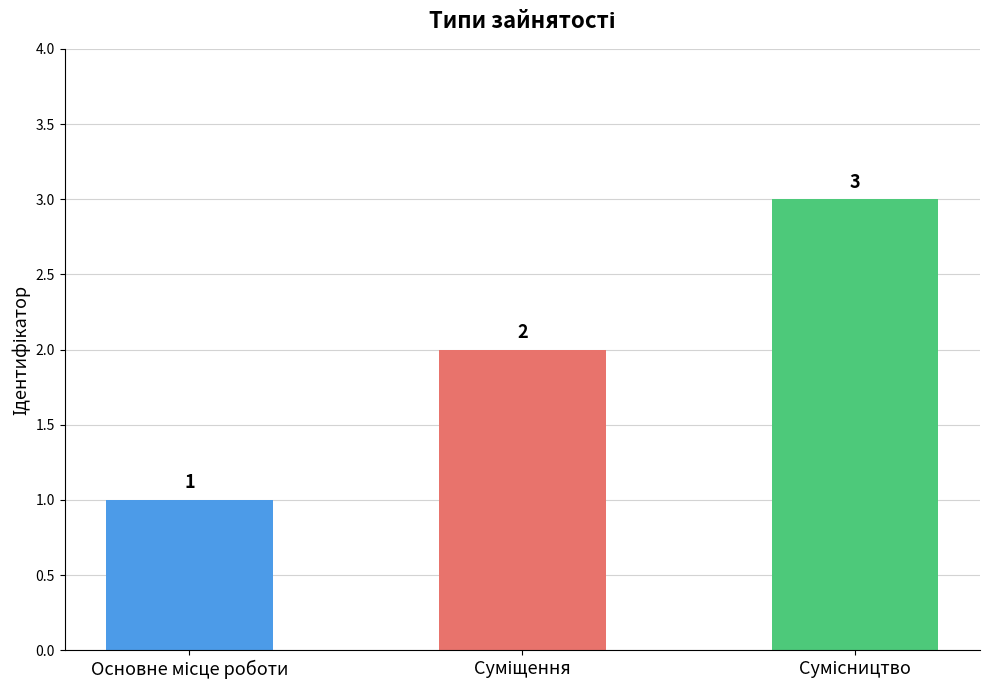

What is the sum of all values?

6